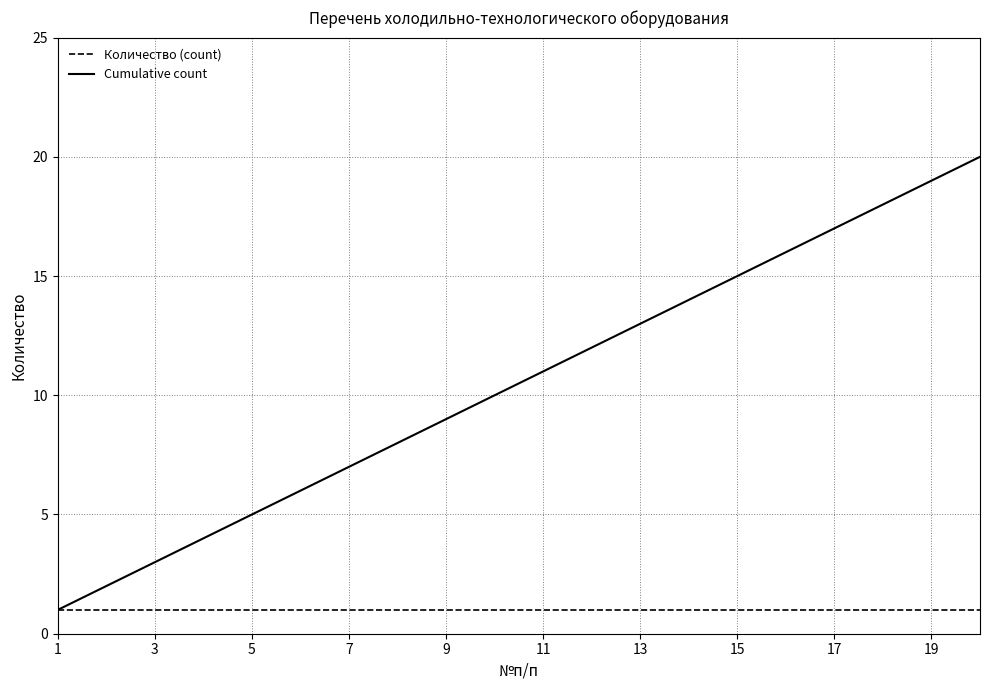

Which series has the largest total across all categories?

Cumulative count